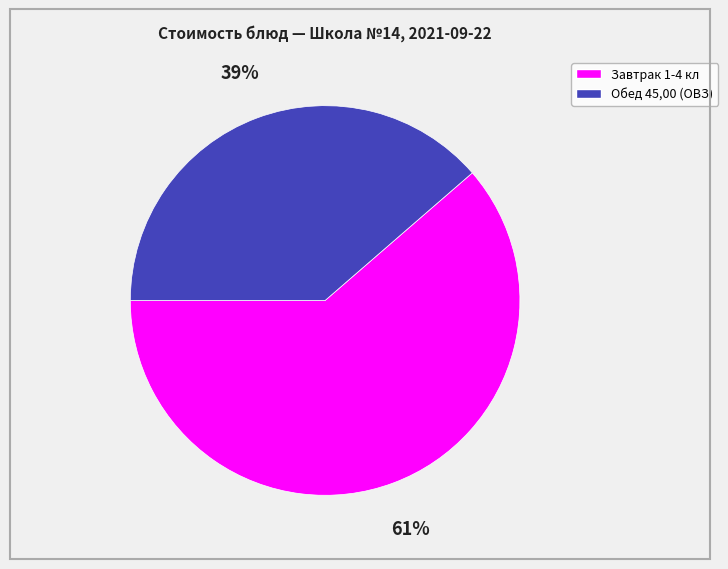

Is there any slice that represents more than half of the pie?

Yes